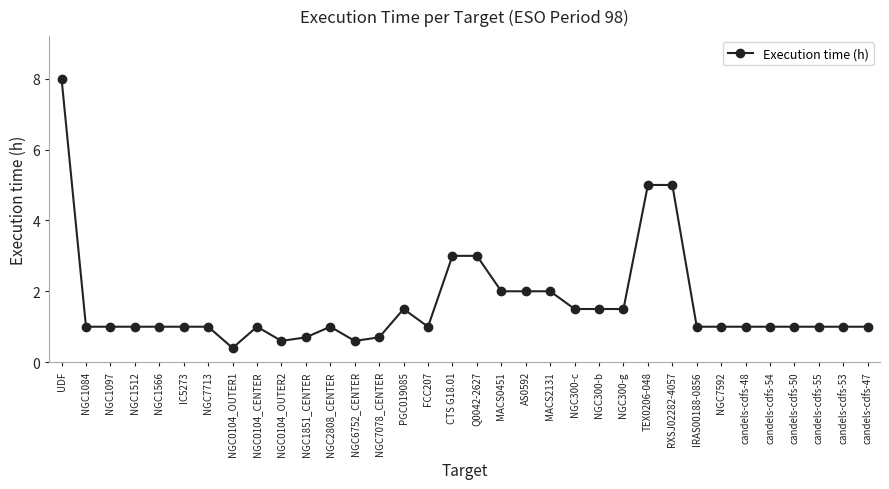

Which label corresponds to the smallest value in the chart?

NGC0104_OUTER1